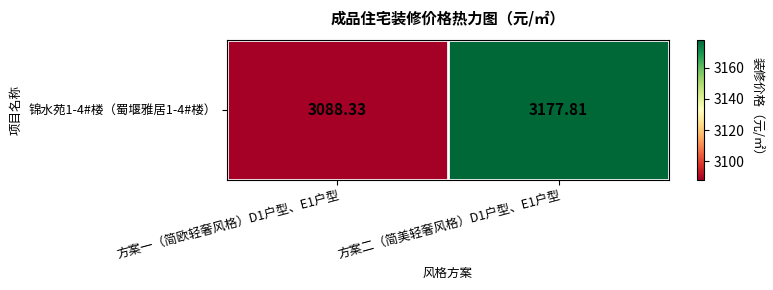

Is it true that the value at 方案一（简欧轻奢风格）D1户型、E1户型 is 3088.3?

True